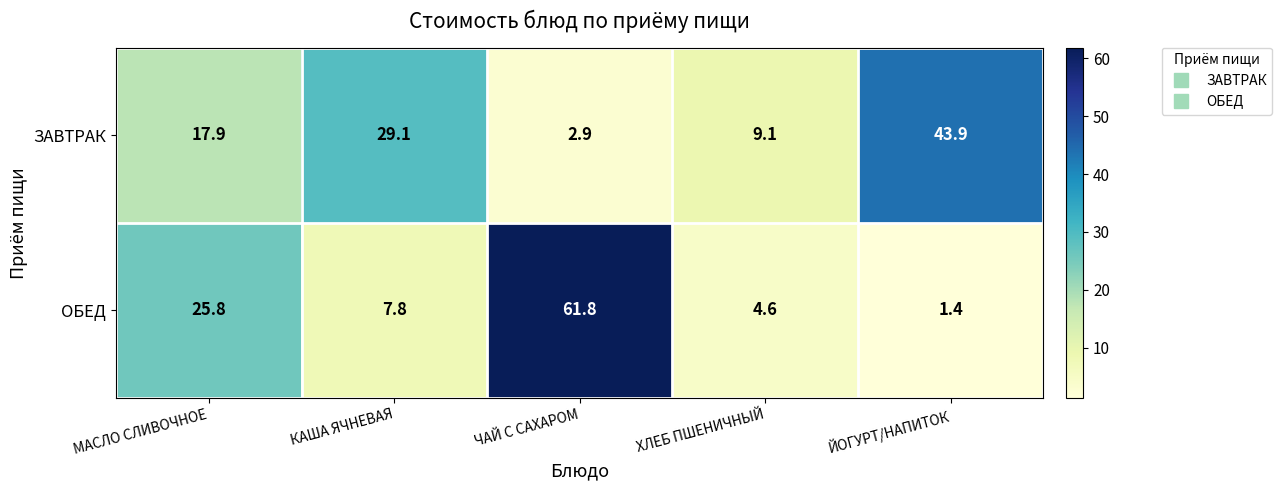

Where does the ЗАВТРАК series first go above 17?

МАСЛО СЛИВОЧНОЕ